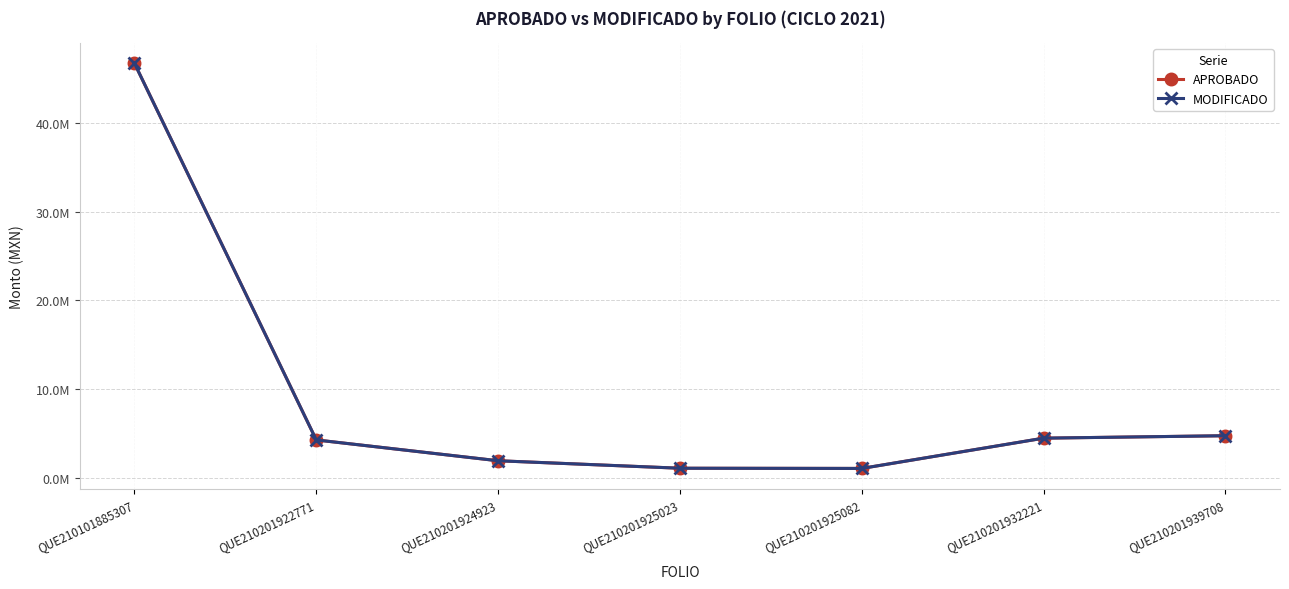

Is the value of MODIFICADO at QUE210201924923 greater than the value of APROBADO at QUE210201925023?

Yes